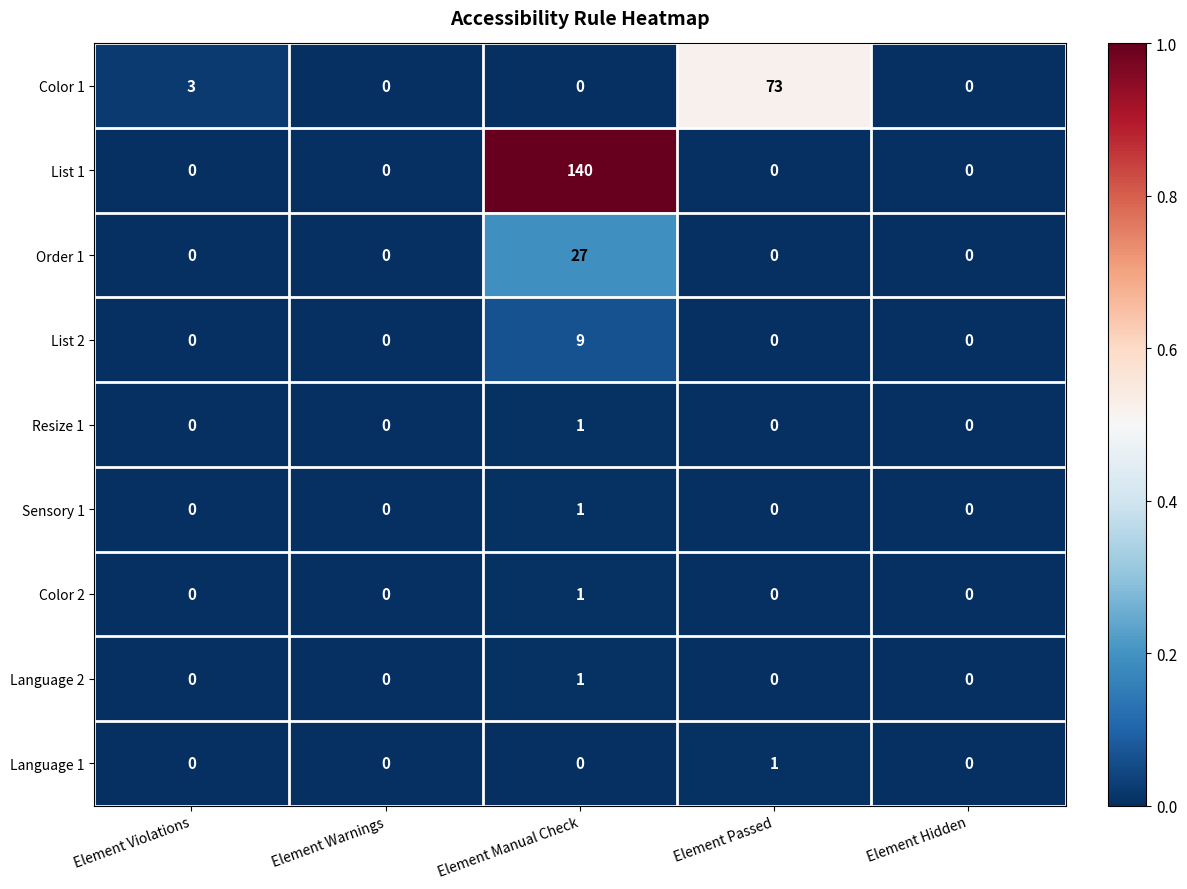

Count the Resize 1 values in the range 0 to 1.

5